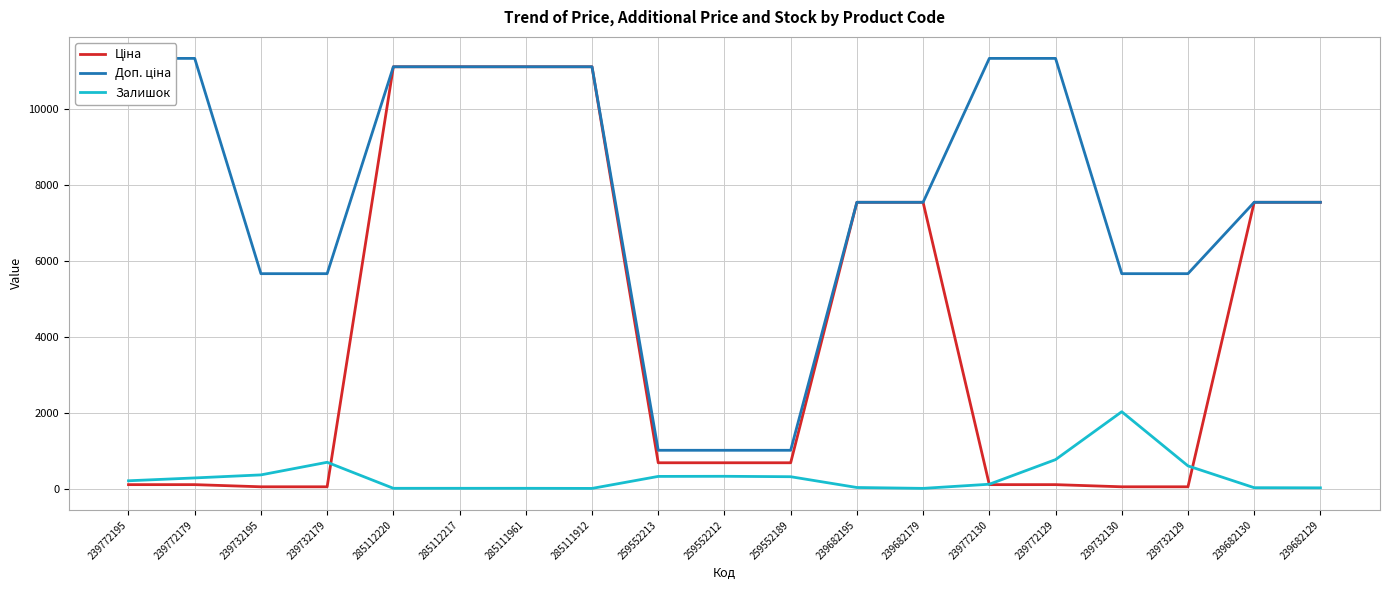

Between 239732195 and 239732179, which series saw the biggest shift?

Залишок